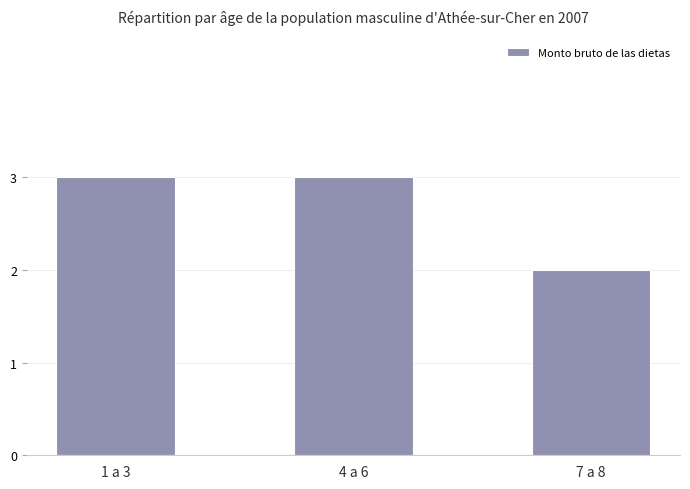

Which category has the lowest value across all series?

7 a 8